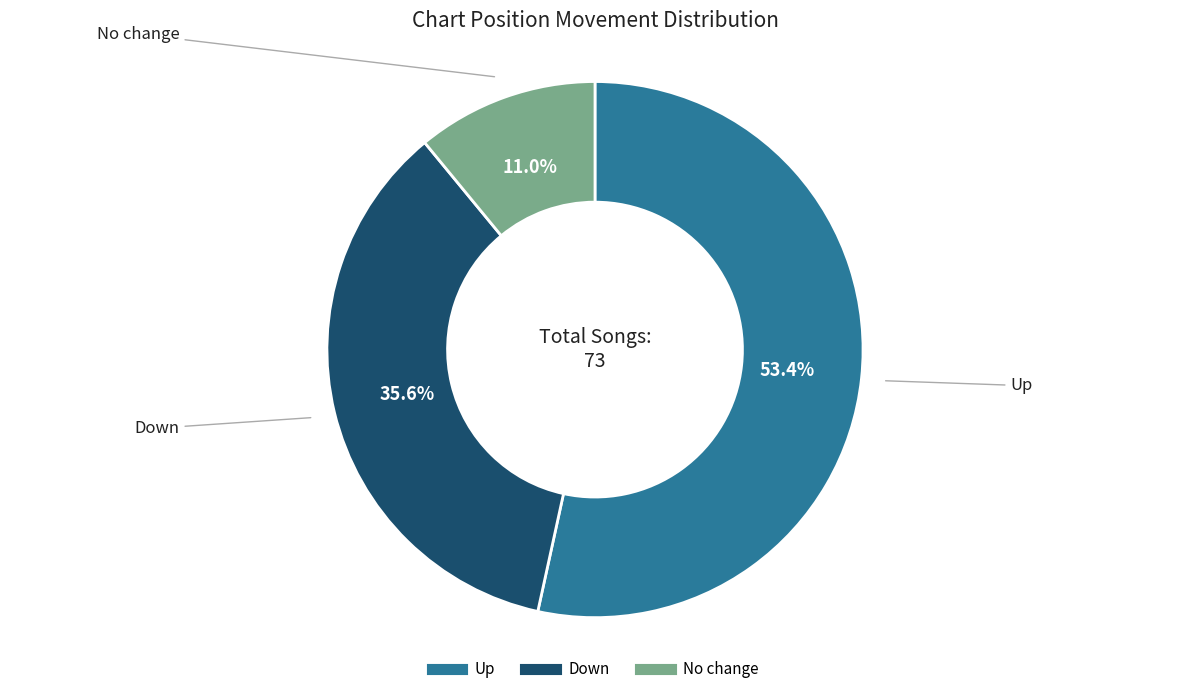

How many segments does this pie chart have?

3